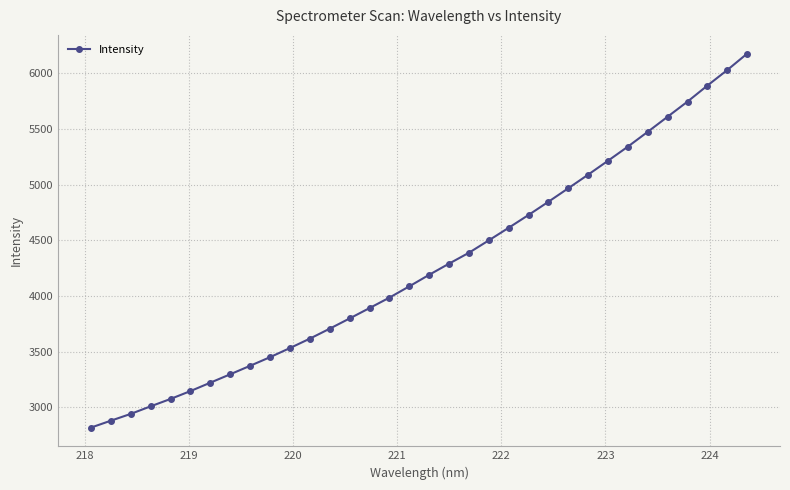

What is the maximum value shown in the chart?

6176.3